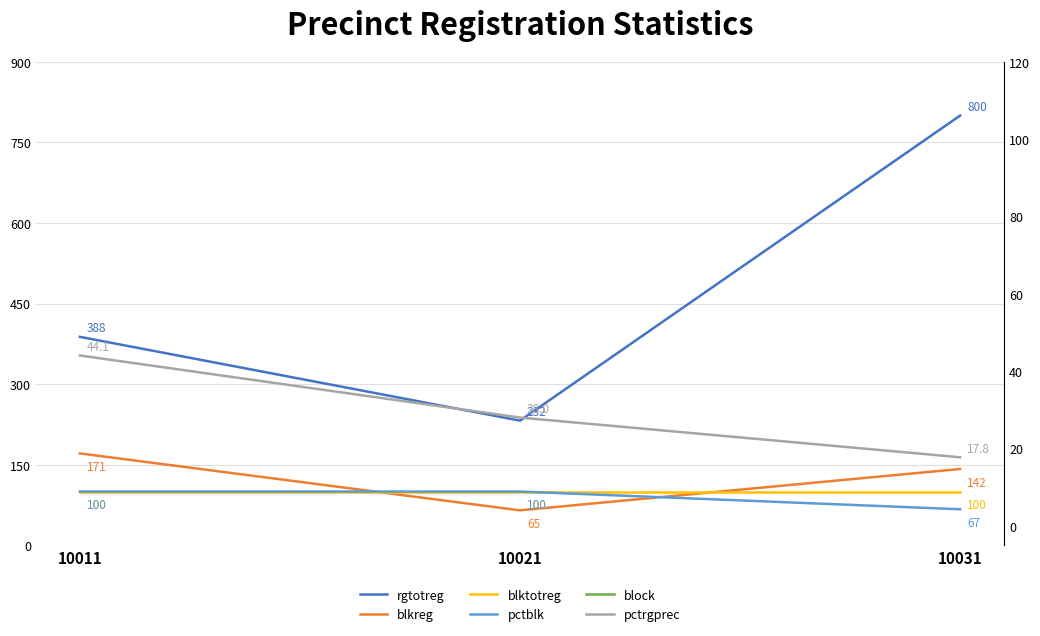

What are all the series names shown in the legend?

rgtotreg, blkreg, blktotreg, pctblk, block, pctrgprec